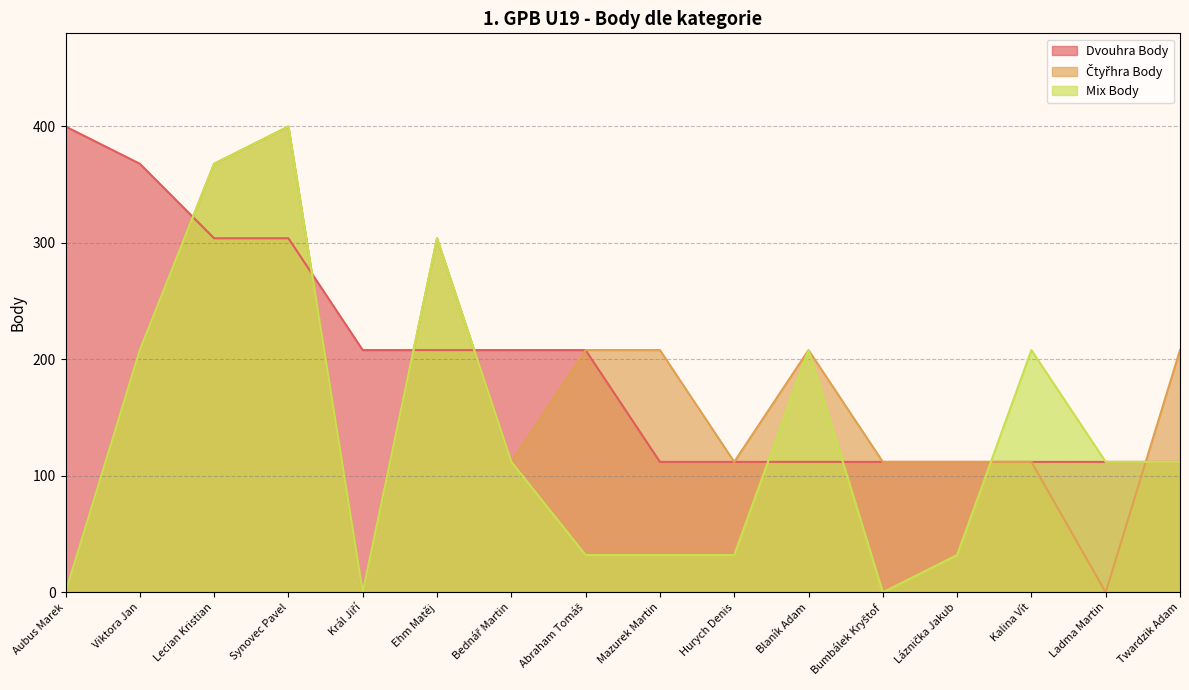

How many lines are shown in the chart?

3